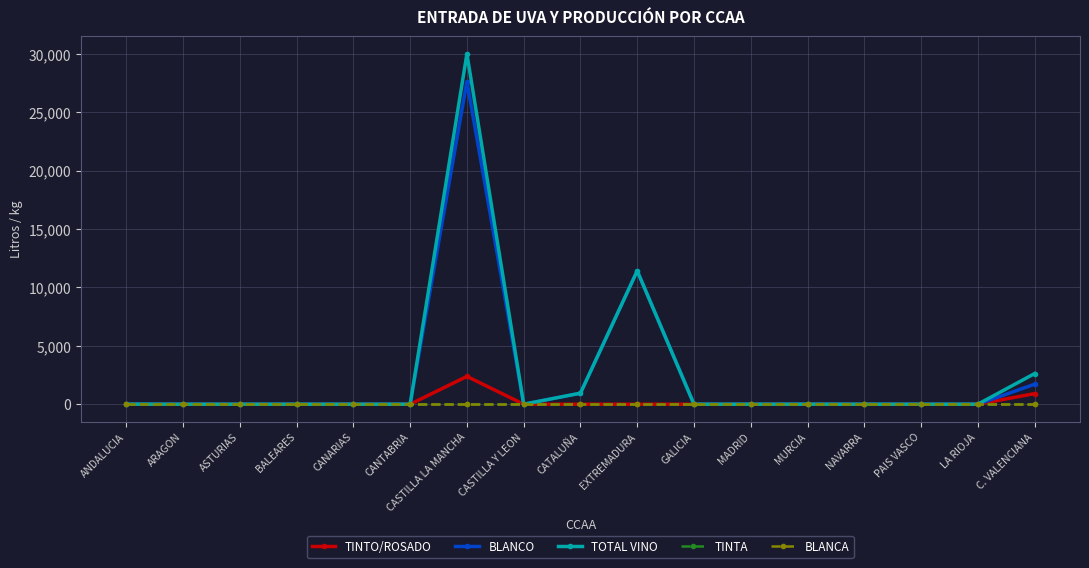

Is the value of TINTO/ROSADO at NAVARRA greater than the value of BLANCA at MADRID?

No